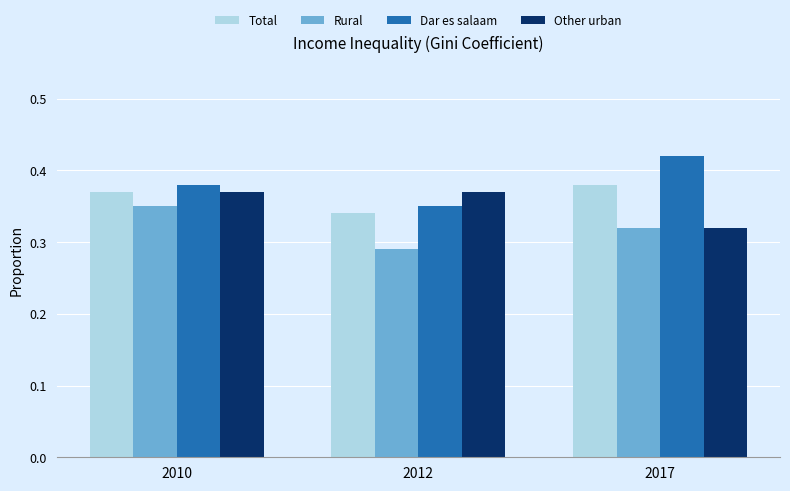

Between 2010 and 2017, which series saw the biggest shift?

Other urban